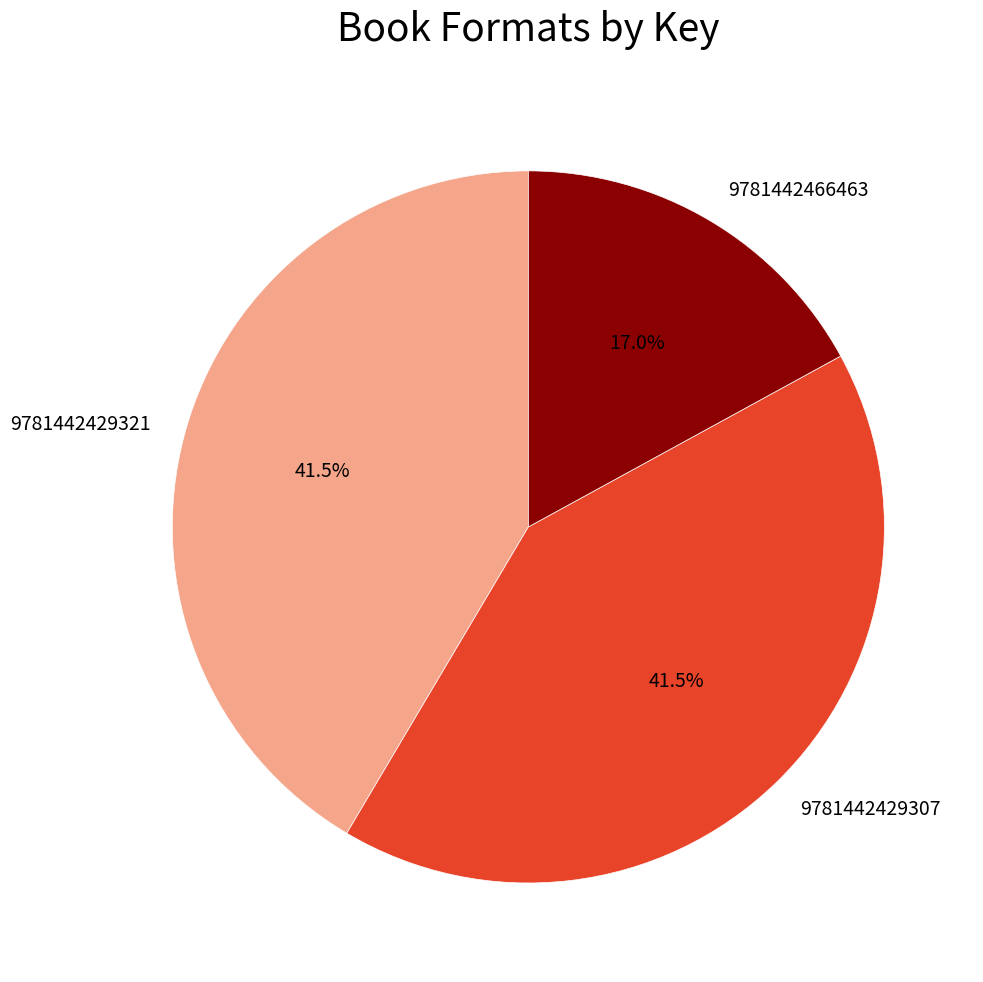

Do 9781442466463 and 9781442429321 together represent more than half of the pie?

Yes